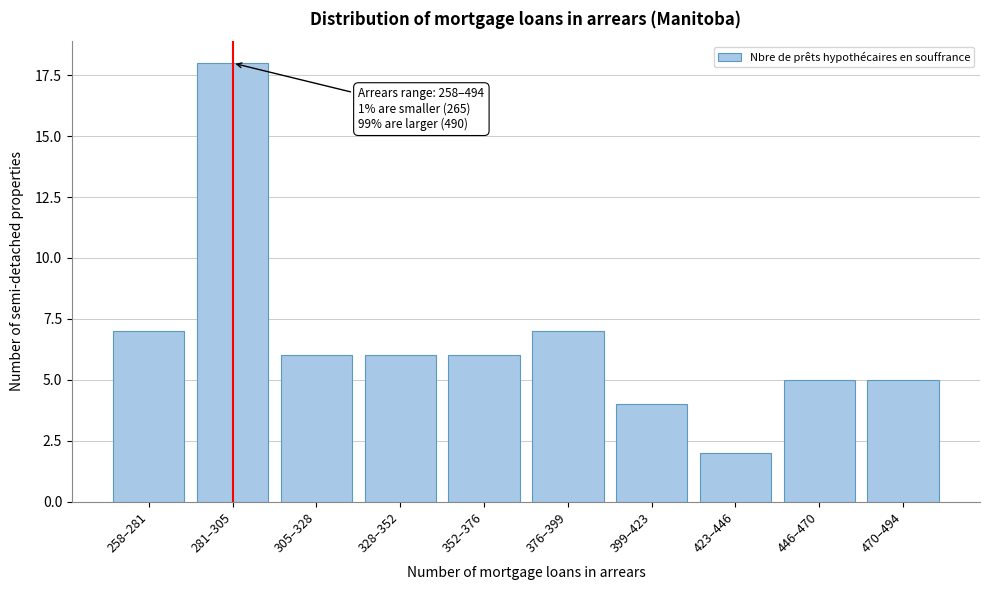

Reading left to right, what are all the values shown in this chart?

258–281=7	281–305=18	305–328=6	328–352=6	352–376=6	376–399=7	399–423=4	423–446=2	446–470=5	470–494=5